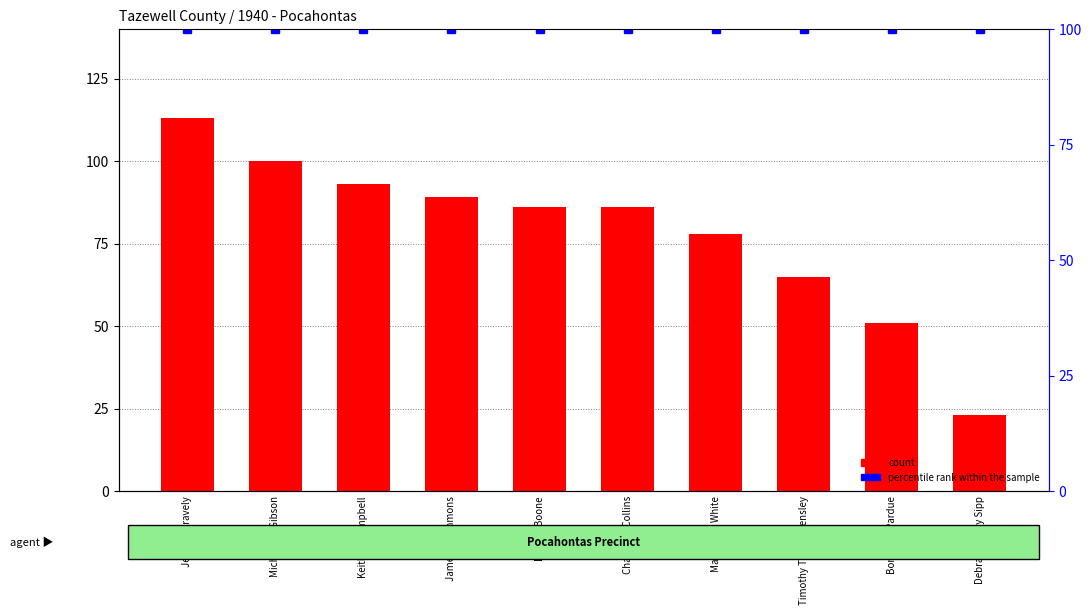

How many bars are there in total?

10